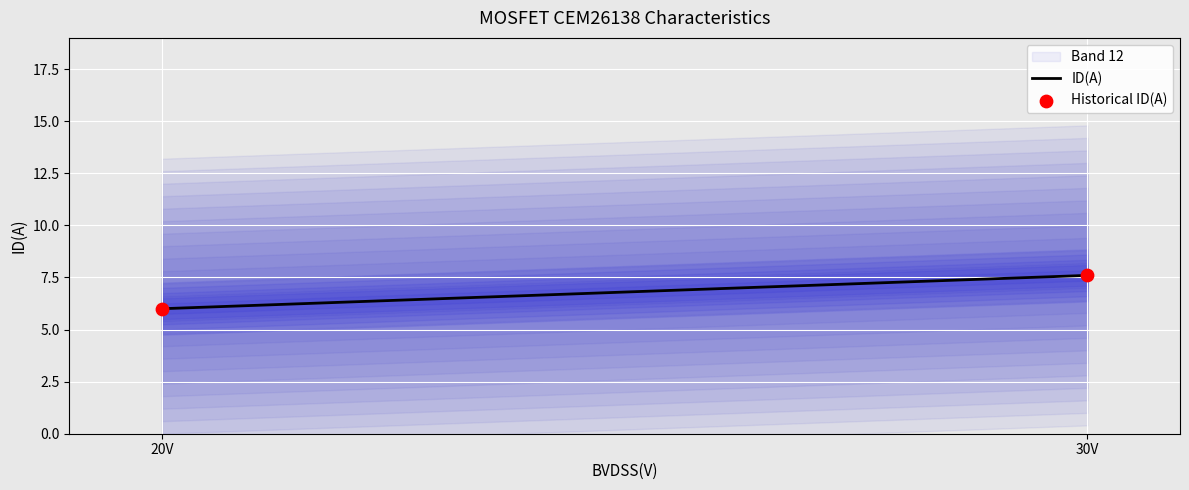

What is the ratio of the value at 20 to the value at 30?

0.8